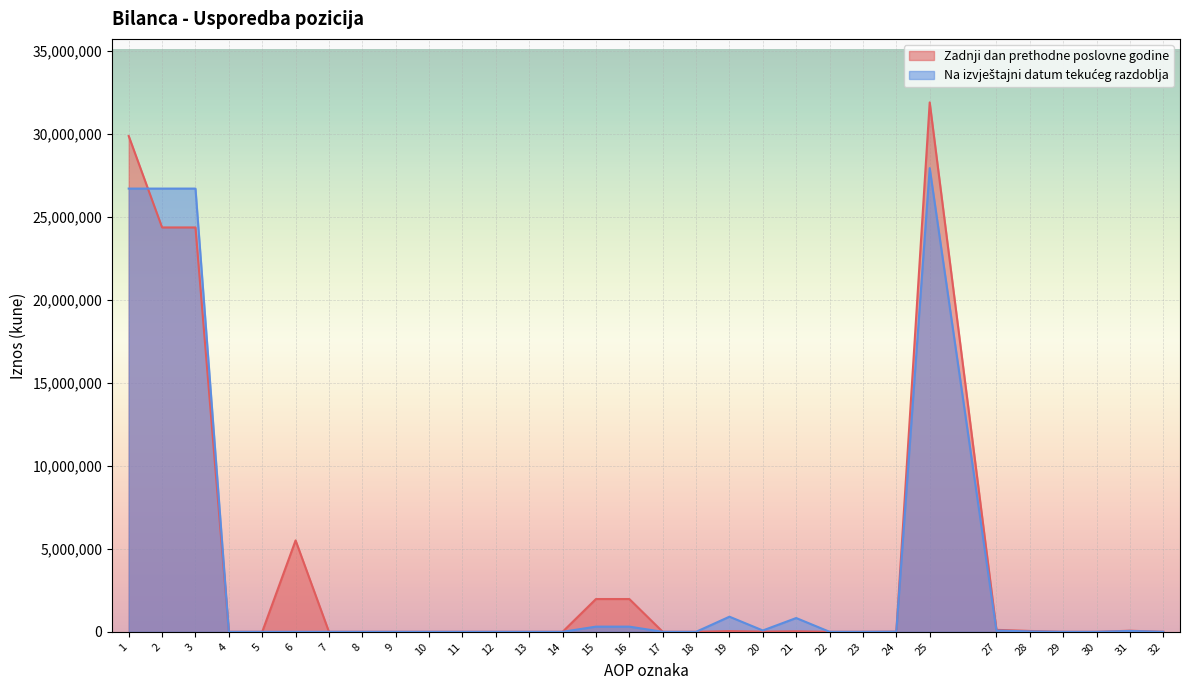

What is the difference between the Na izvještajni datum tekućeg razdoblja values at 2 and 10?

26698557